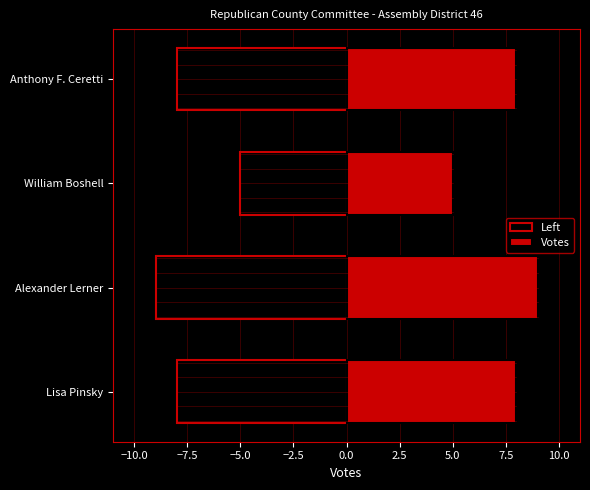

What is the label of the 2nd bar from the right?

William Boshell